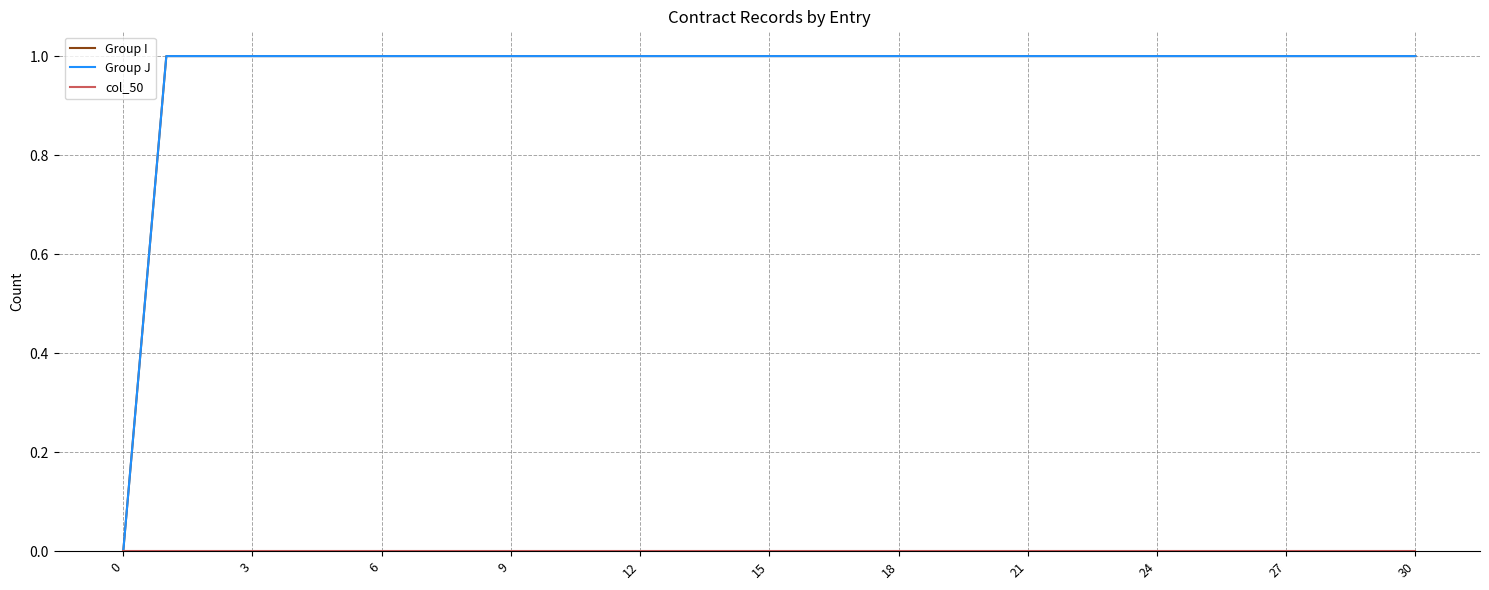

Is this an area chart (filled region under the line)?

No